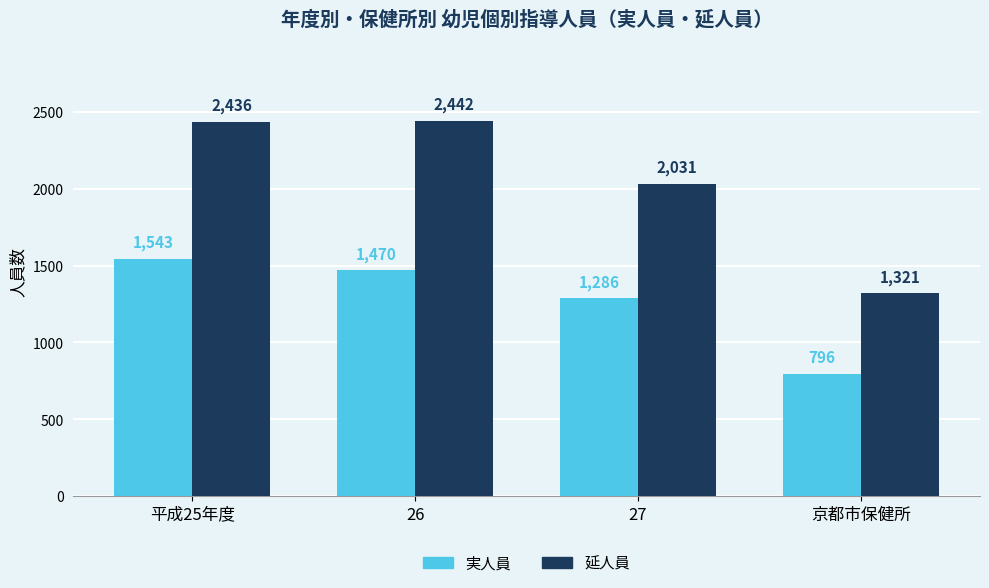

How many distinct data groups are displayed?

2